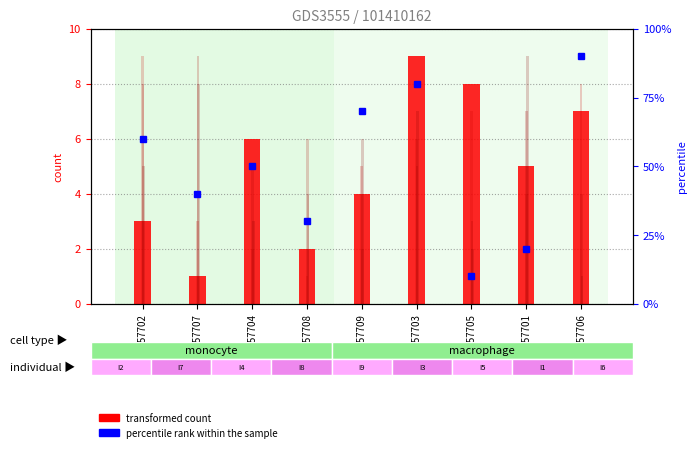

Is it true that transformed count equals 2 at GSM257708?

True